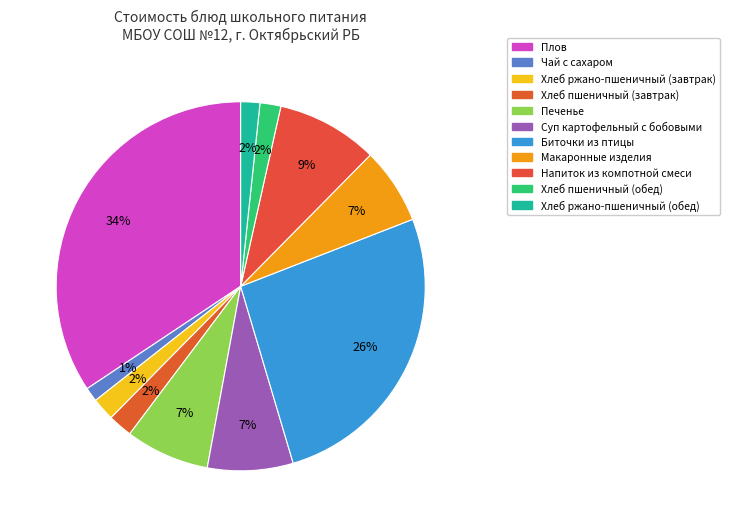

Does any single category account for the majority?

No